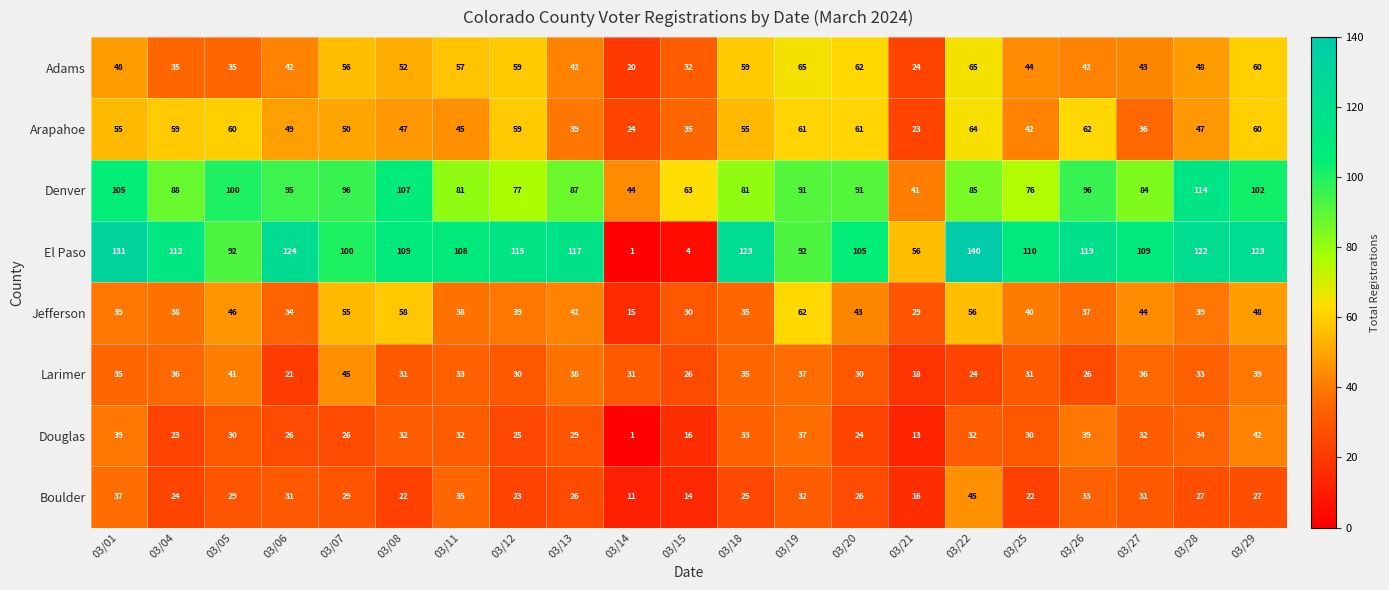

The Arapahoe series shows 42 at 03/25. True or false?

True